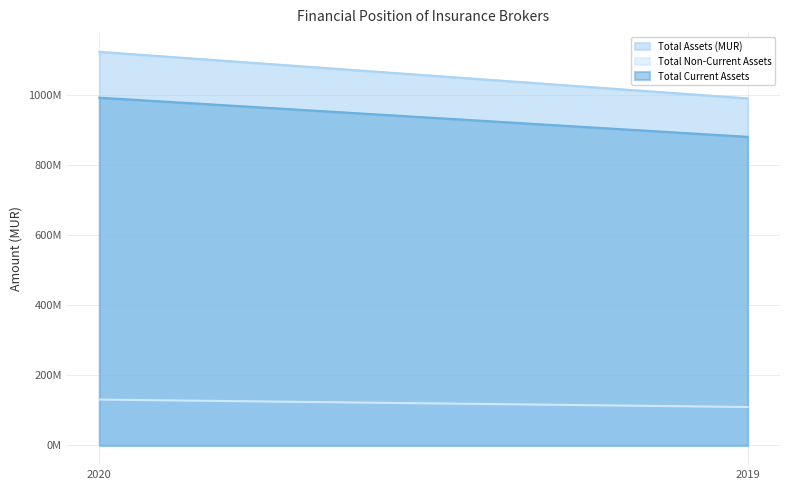

Reading right to left, extract all data points from this chart.

Total Assets (MUR): 2019=989077085.0	2020=1121751319.2
Total Non-Current Assets: 2019=109618178.0	2020=130707711.0
Total Current Assets: 2019=879458907.0	2020=991043608.2